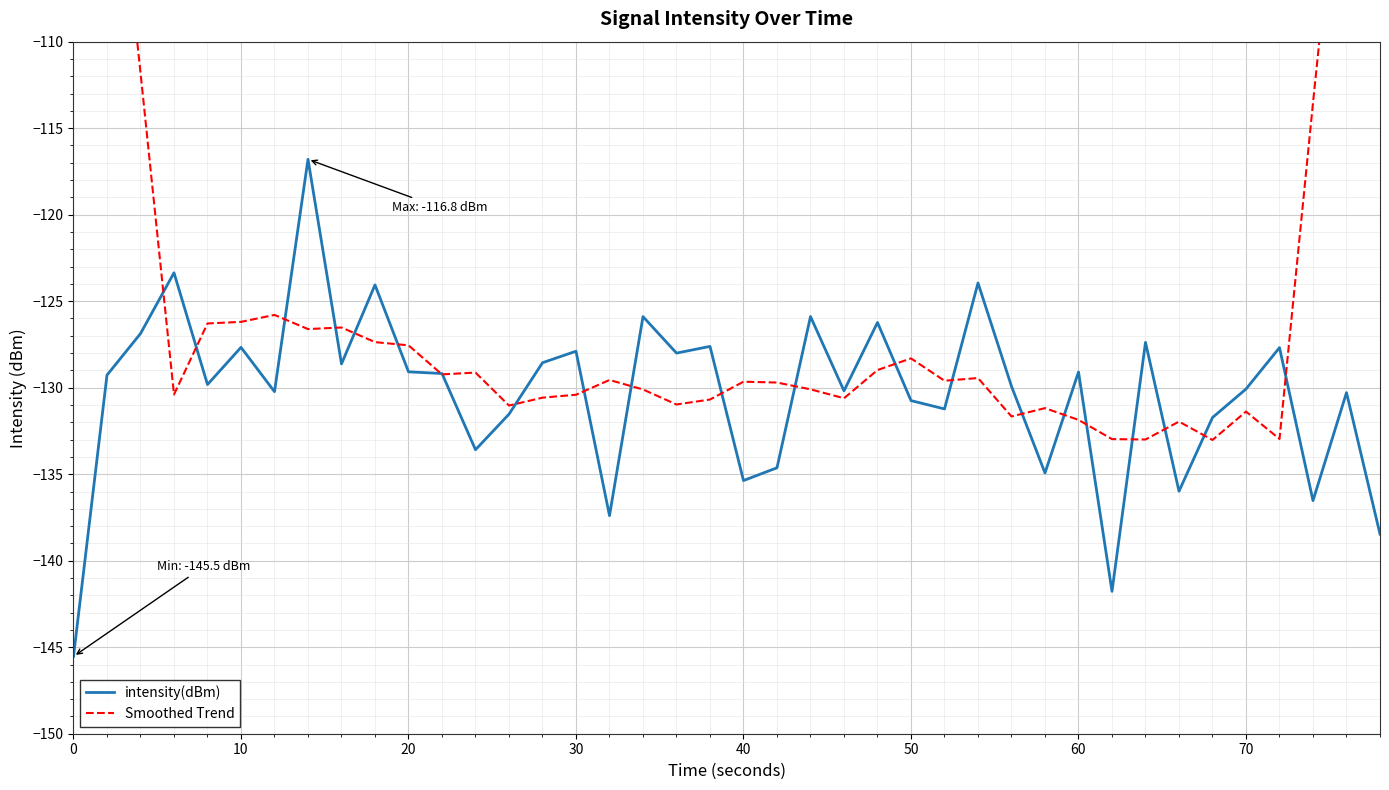

True or false: intensity(dBm) has more than 0 points higher than both neighbors.

True